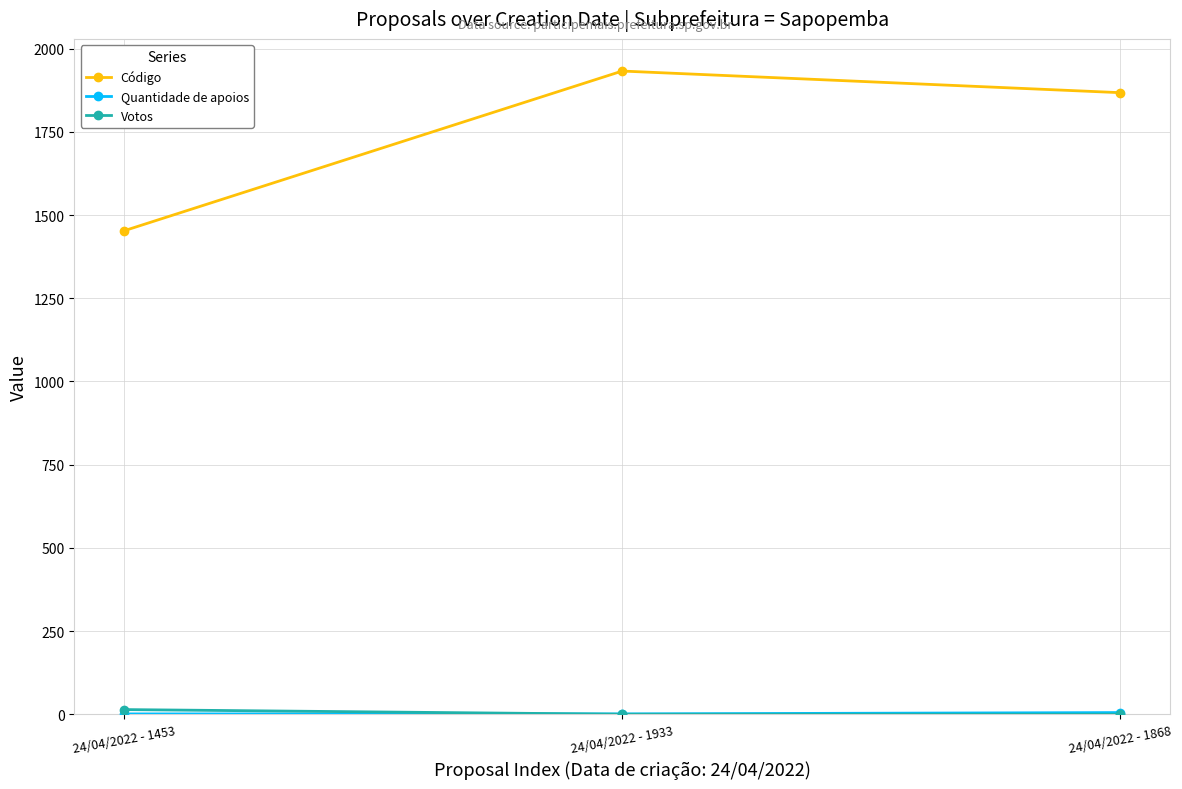

Where is Código nearest to the value 1693?

24/04/2022 - 1868